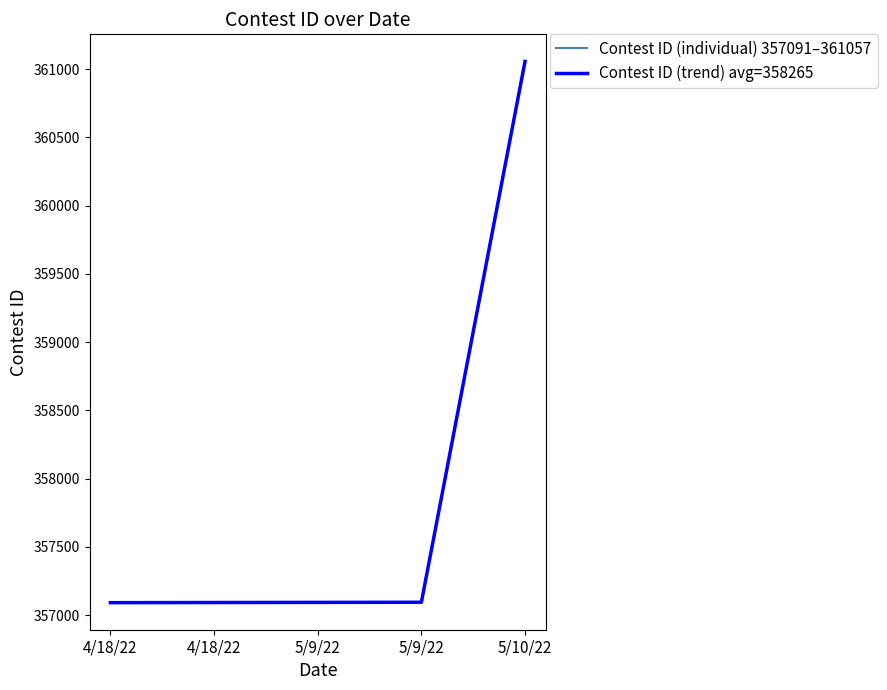

What is the maximum value for Contest ID (individual) 357091–361057?

361057